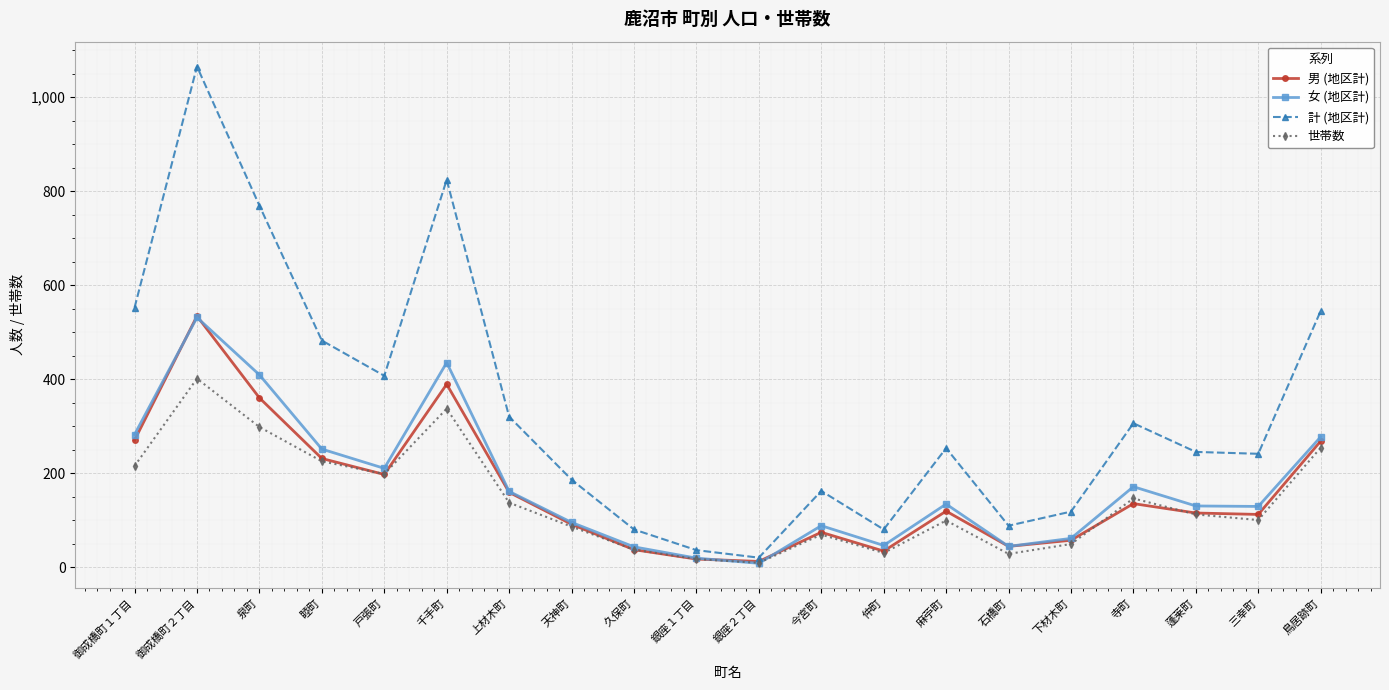

Is it true that 計 (地区計) equals 36 at 銀座１丁目?

True